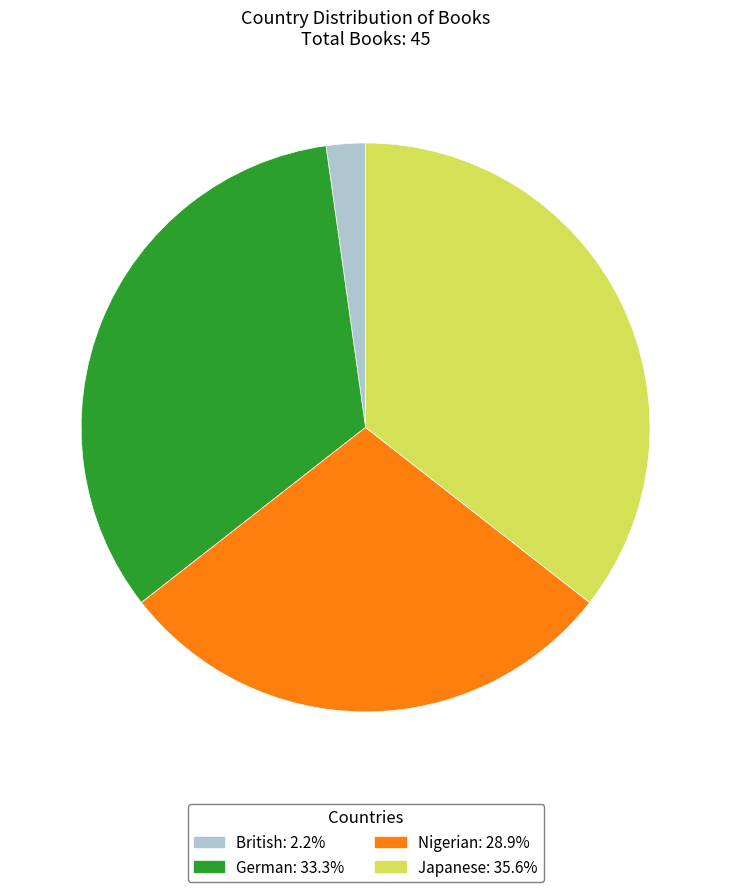

Which has a higher value, German or Nigerian?

German